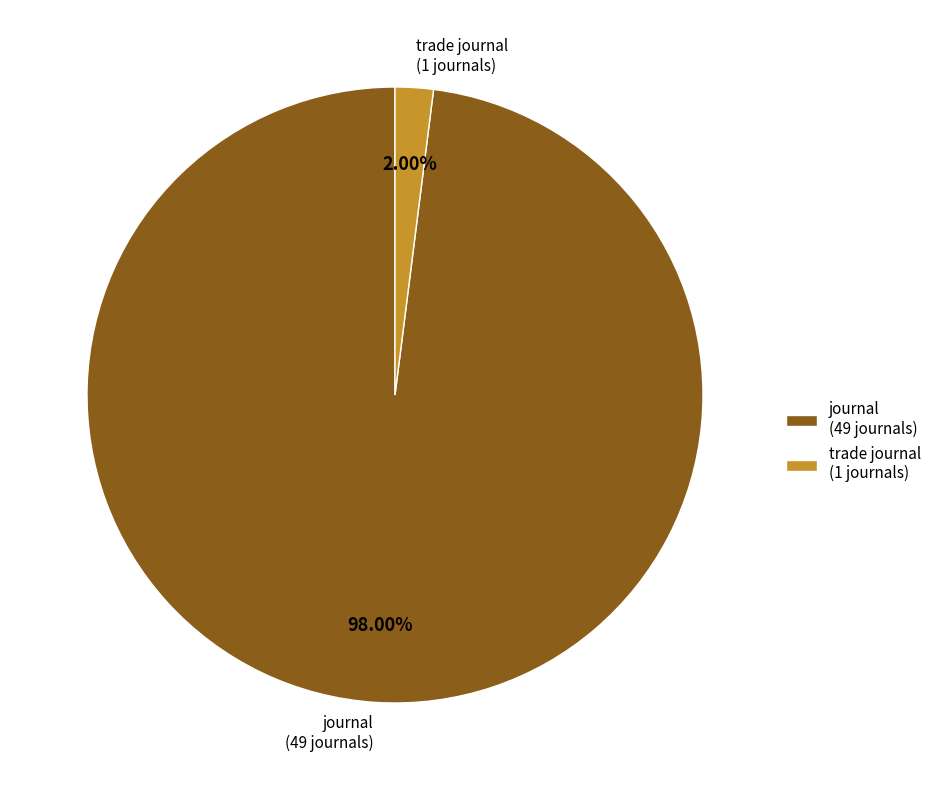

To the nearest percent, what portion does trade journal represent?

2%